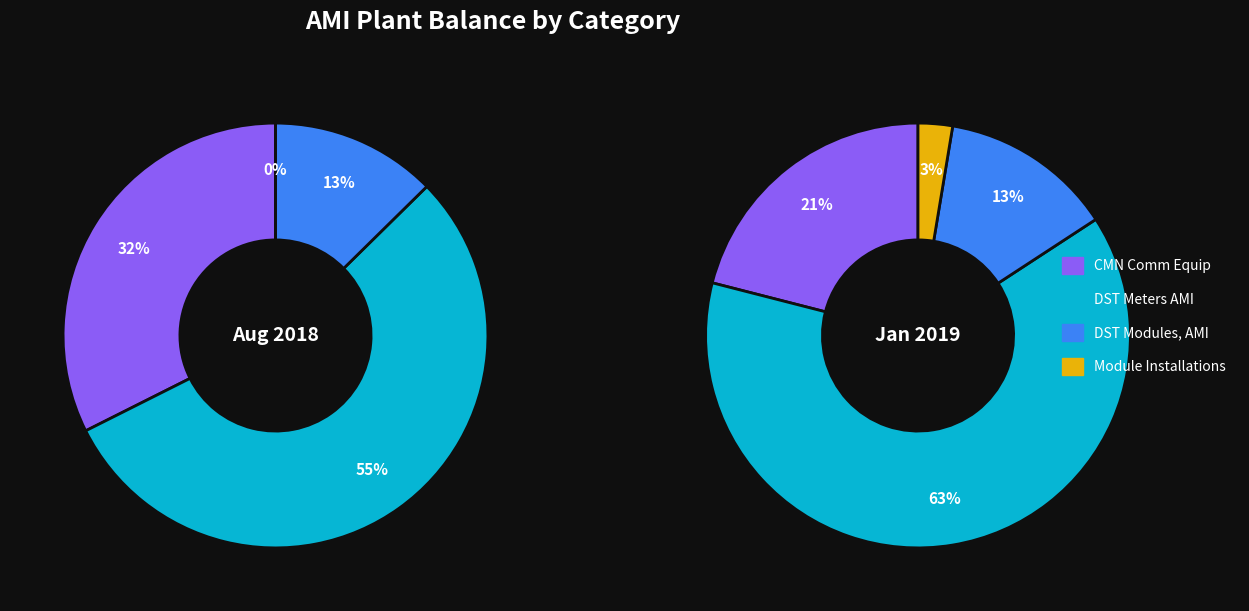

The E3701 DST Meters AMI slice represents 55% of the pie. True or false?

True